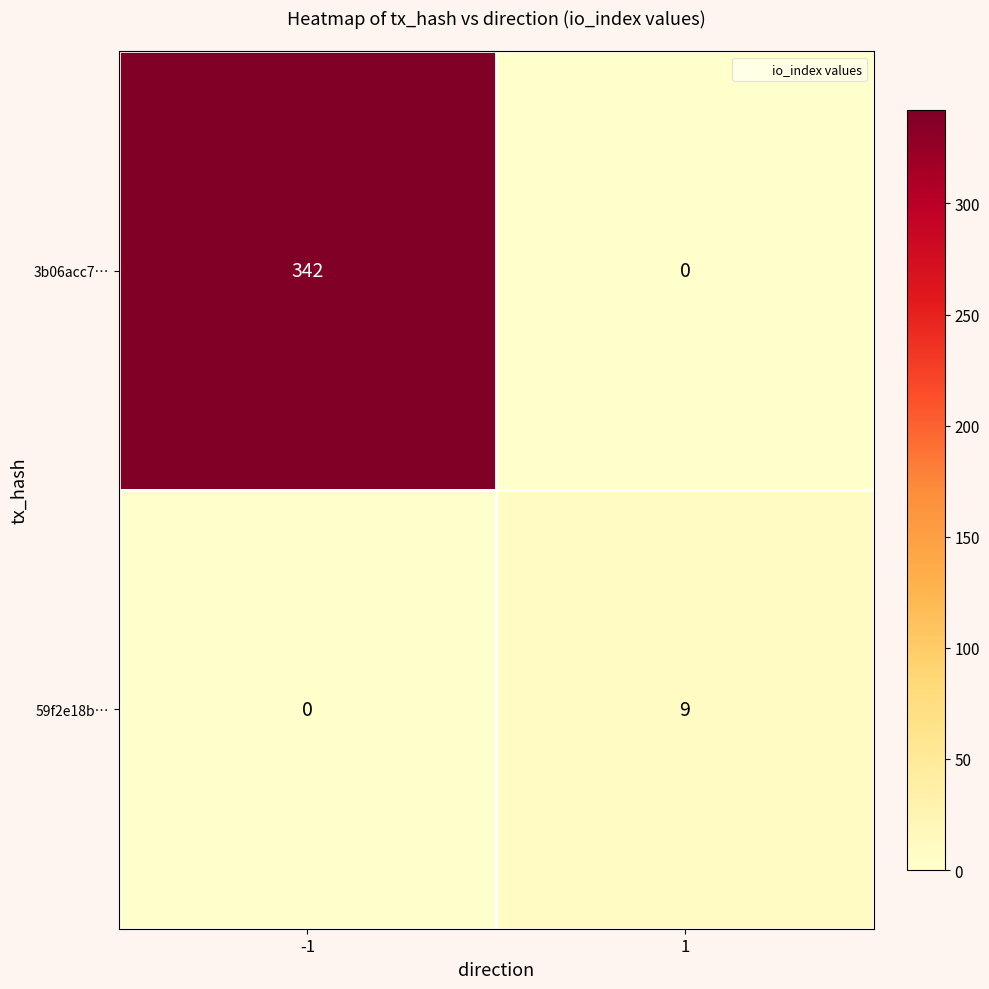

What is the sum of all 59f2e18b… values?

9